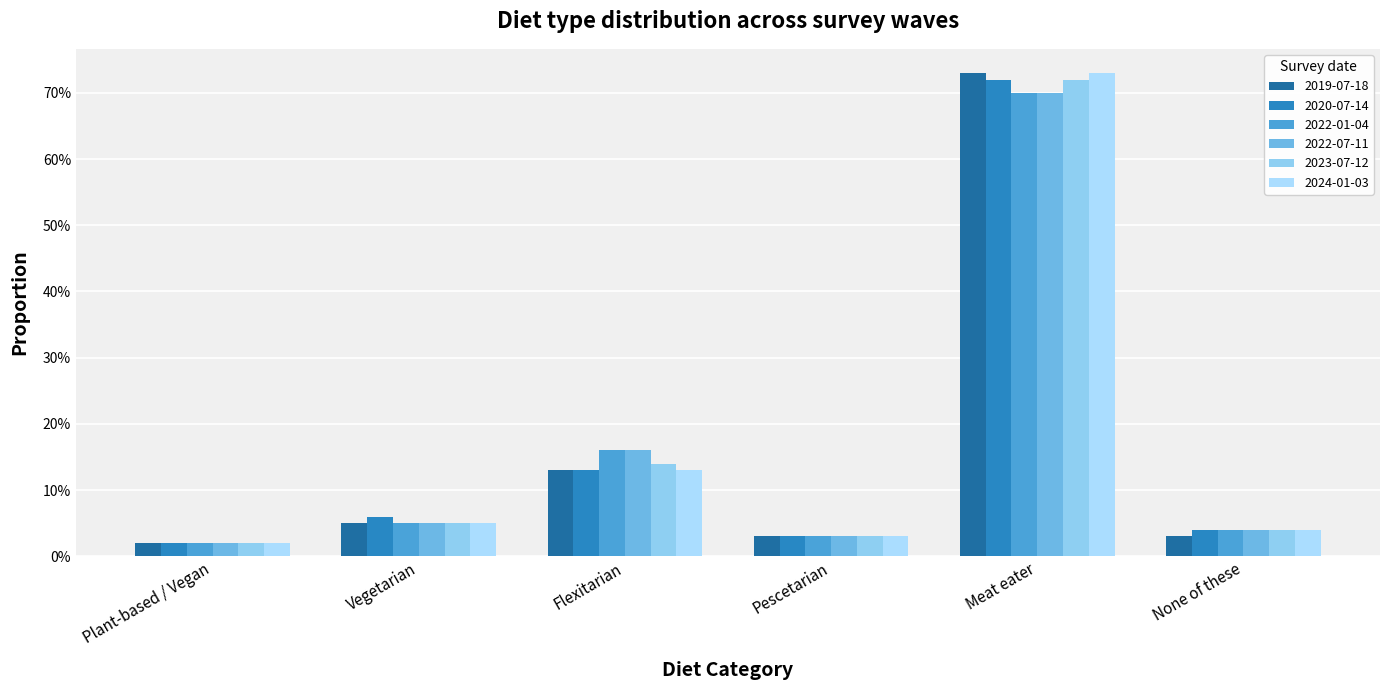

Are the bars grouped side by side (vs. stacked)?

Yes